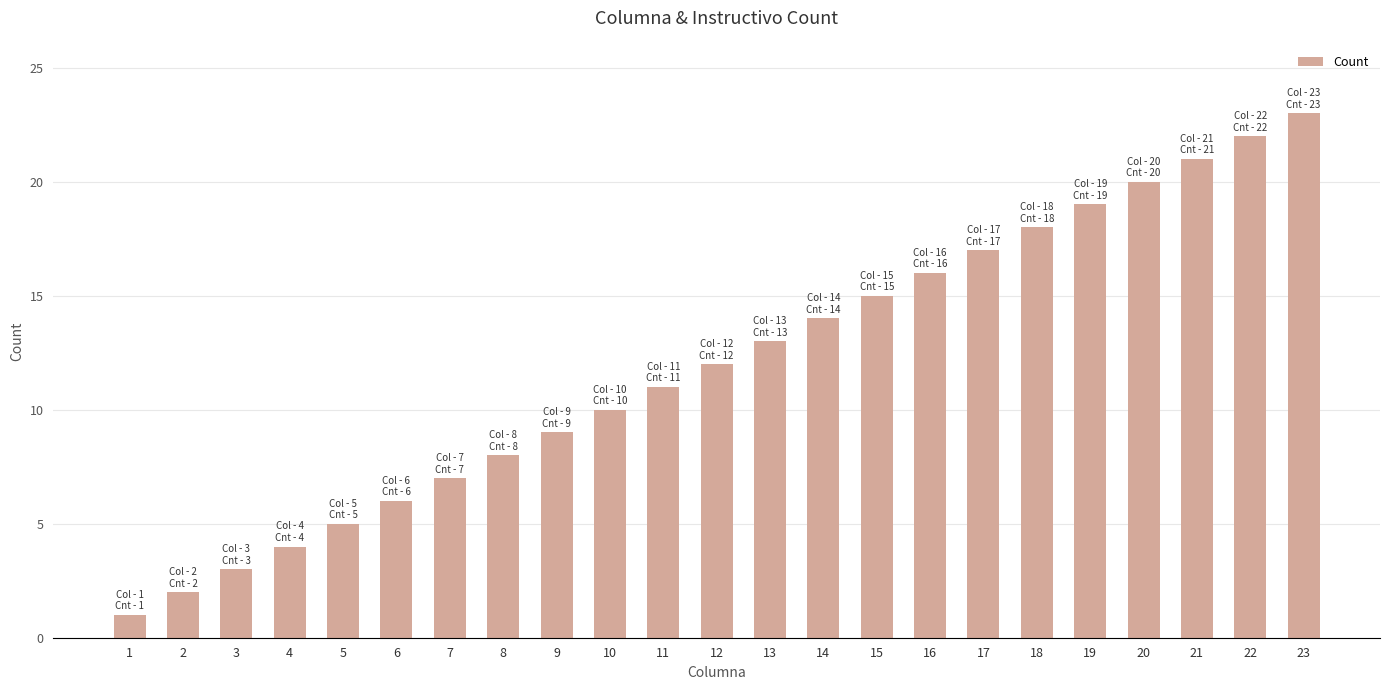

How many data points does each series have?

23